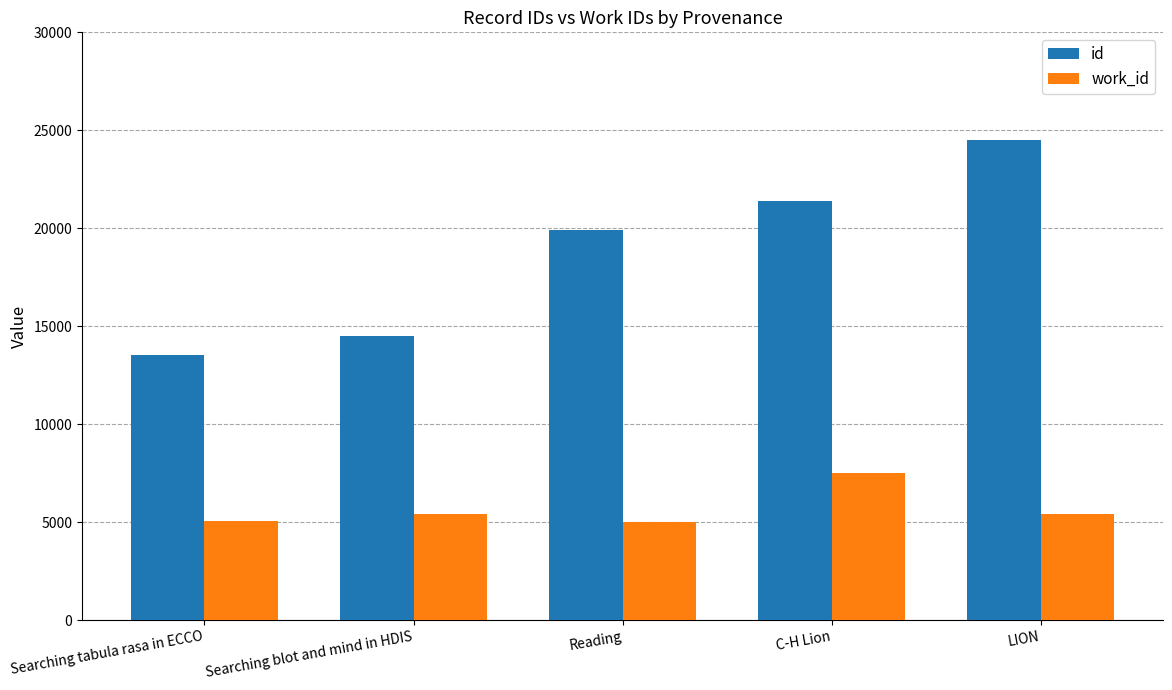

What is the maximum value shown in the chart?

24483